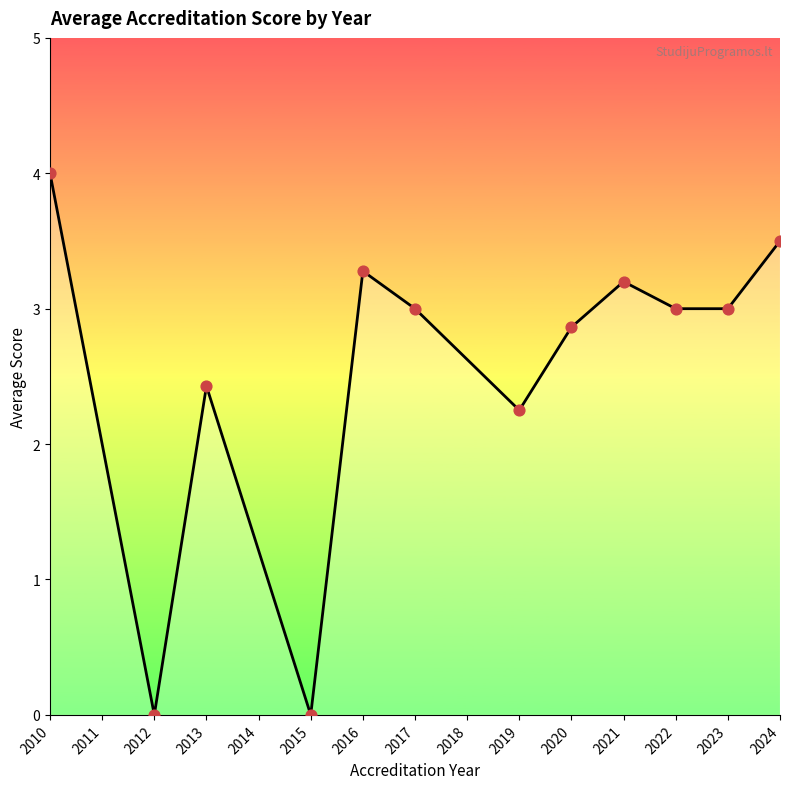

Which has a higher value, 2013 or 2022?

2022